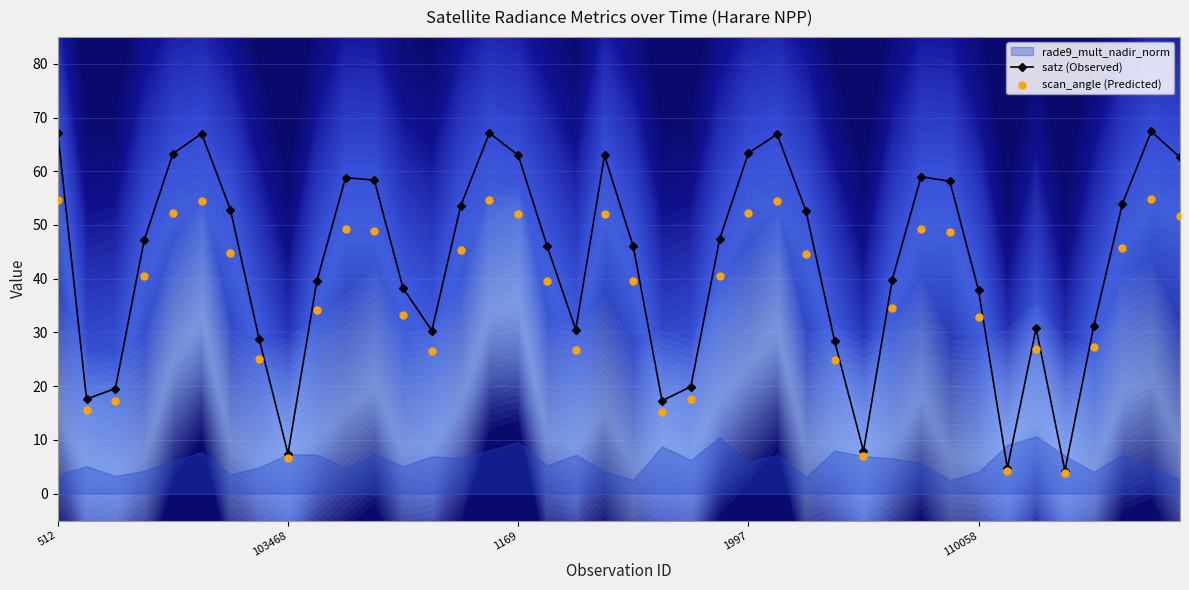

Which series reaches the maximum Y coordinate?

satz (Observed)